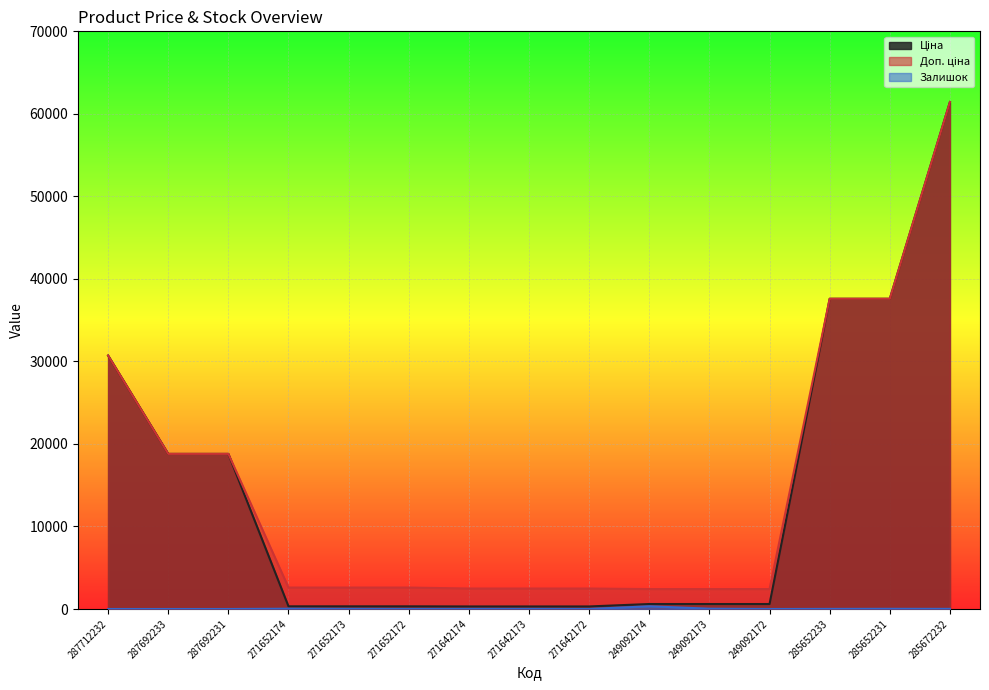

Rank the series by their maximum value, from highest to lowest.

Ціна, Доп. ціна, Залишок